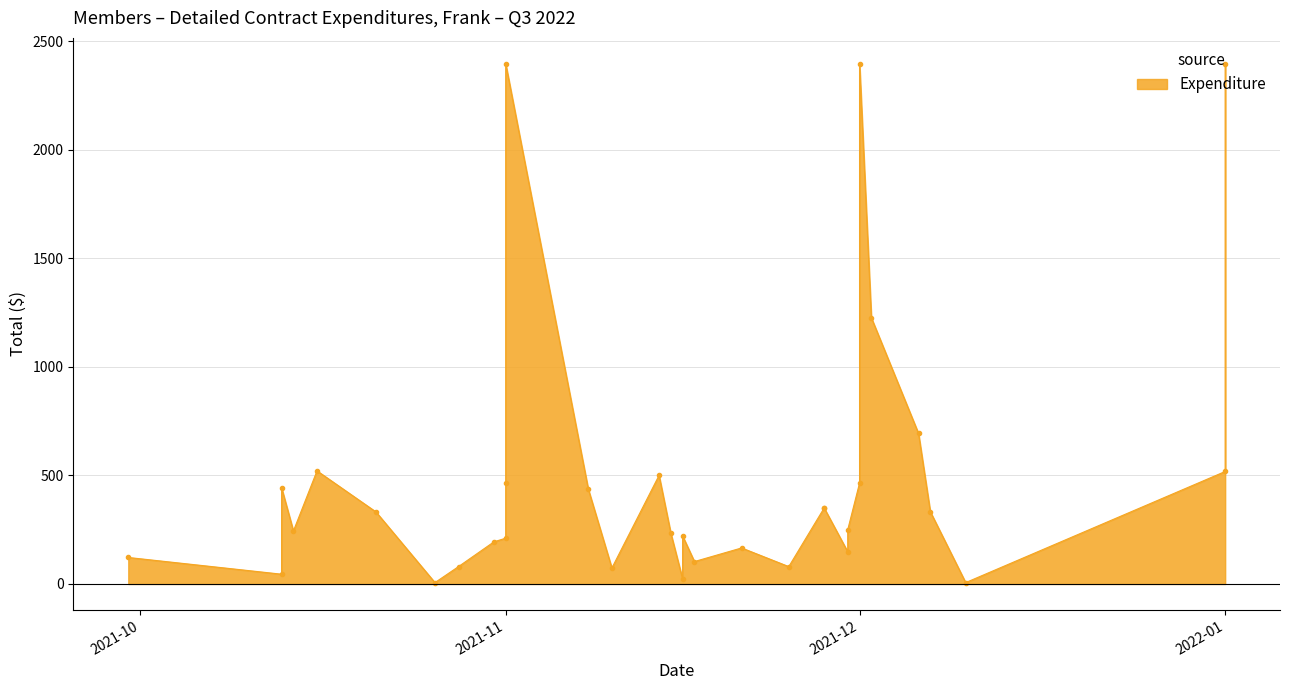

At which label is the value closest to 1200?

2021-12-02